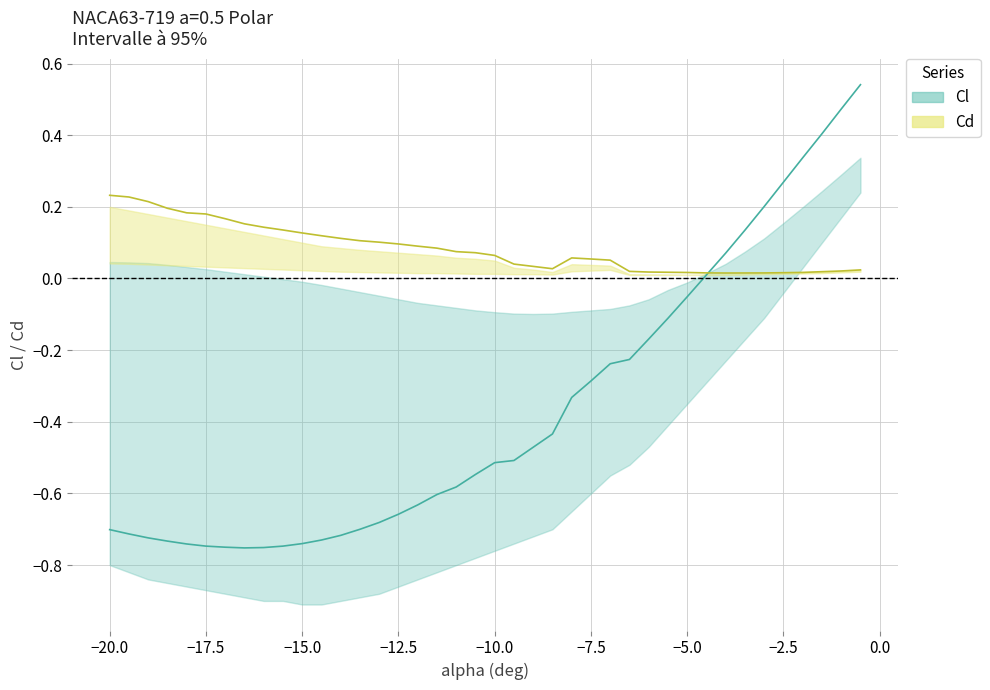

How many values in the Cl series exceed 0?

9